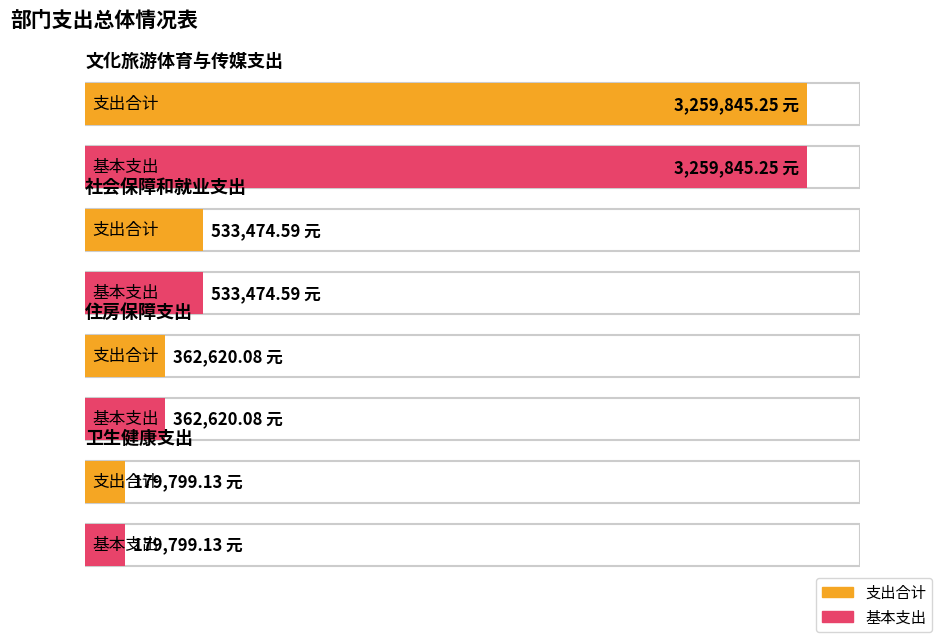

How many bars are there in each group?

2